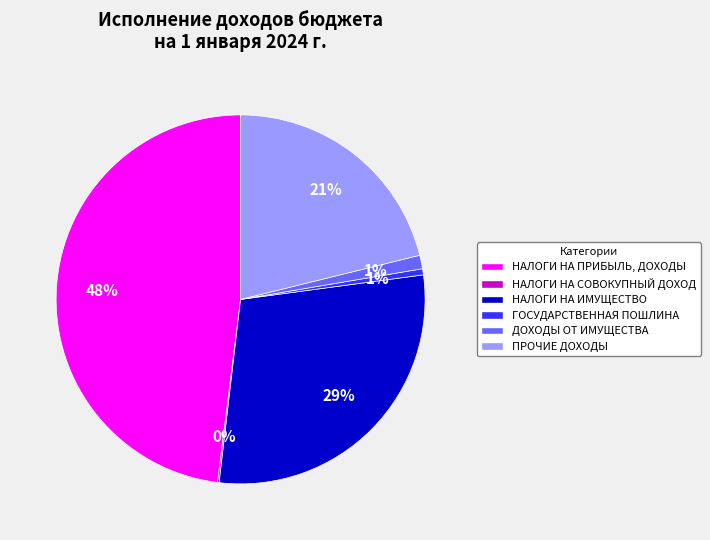

Which category has the biggest portion of the pie?

НАЛОГИ НА ПРИБЫЛЬ, ДОХОДЫ